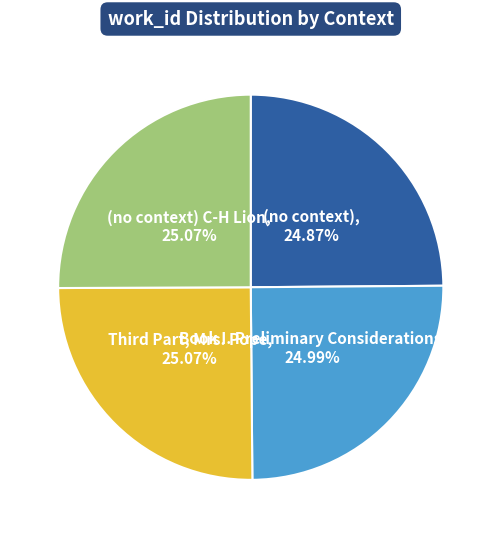

Is there a majority slice in this chart?

No